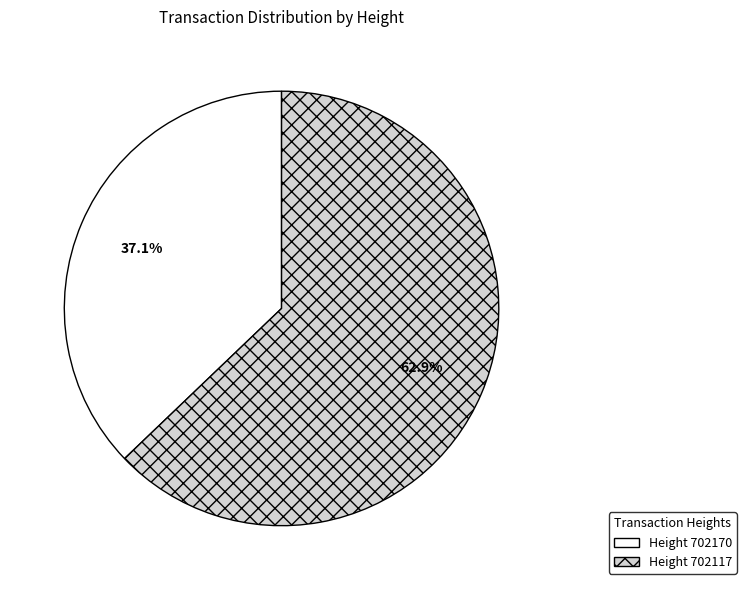

Is there a majority slice in this chart?

Yes